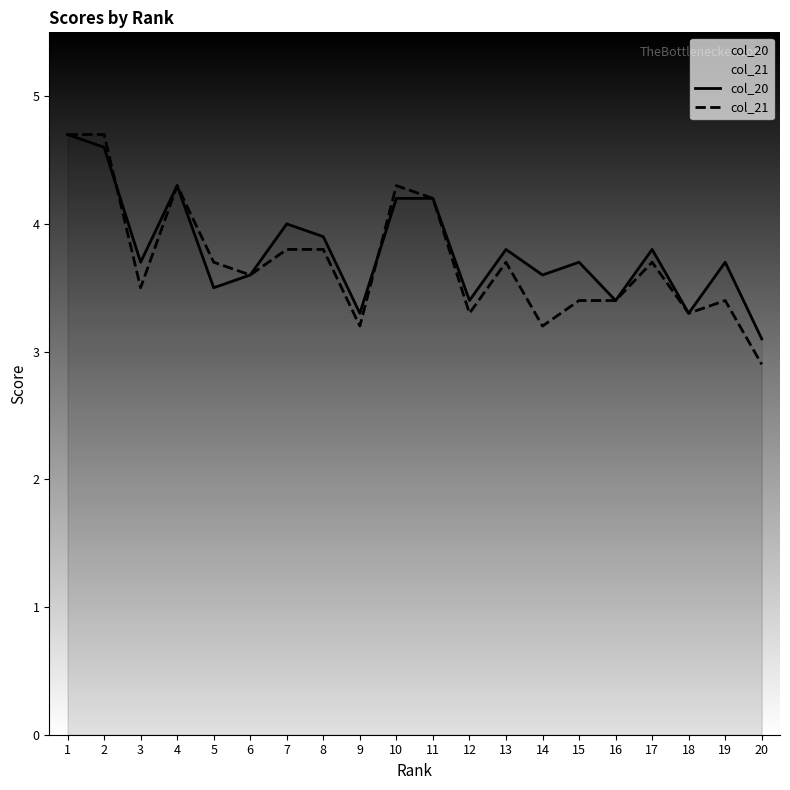

Which series has the largest range (max minus min)?

col_21